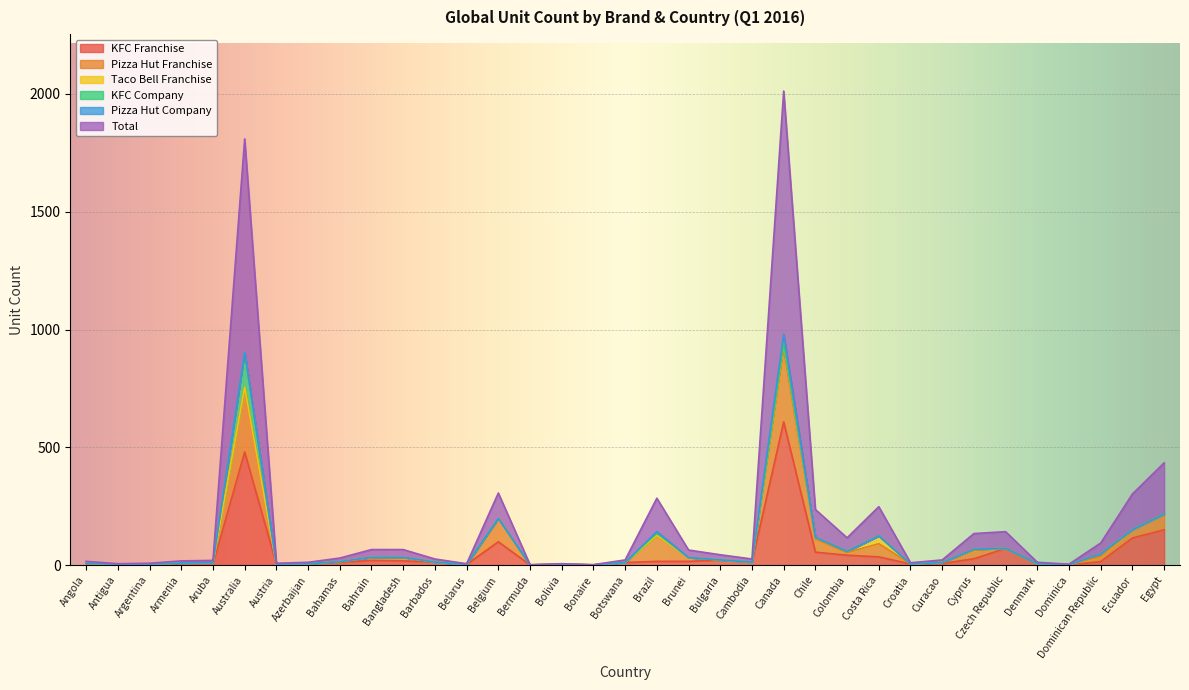

True or false: KFC Company and Pizza Hut Company intersect in this chart.

False